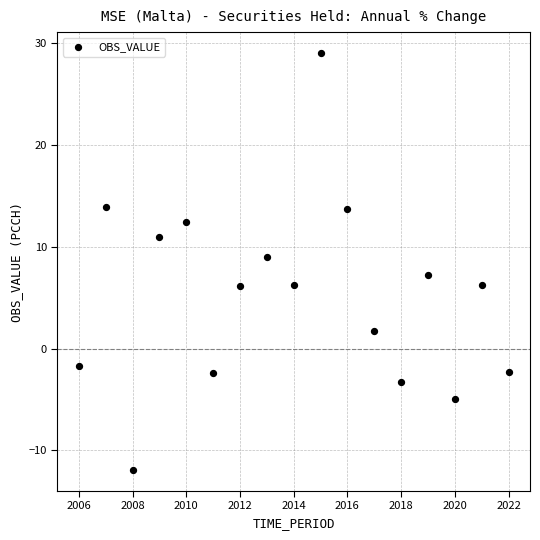

What is the range of Y values (max minus min)?

41.0